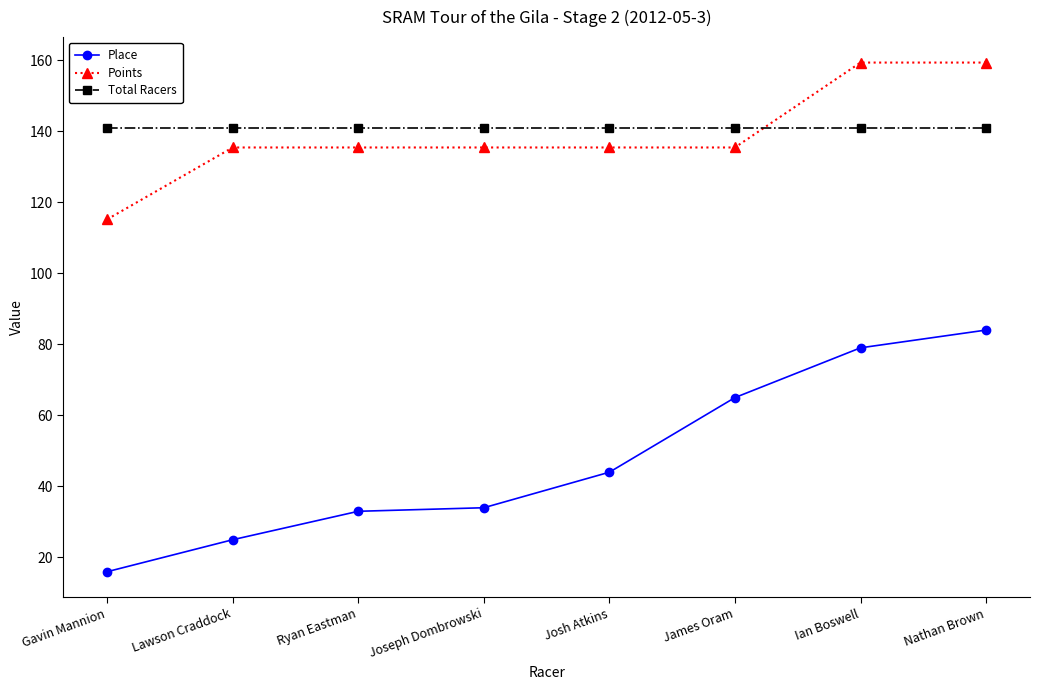

Is it true that Place equals 25.9 at Josh Atkins?

False